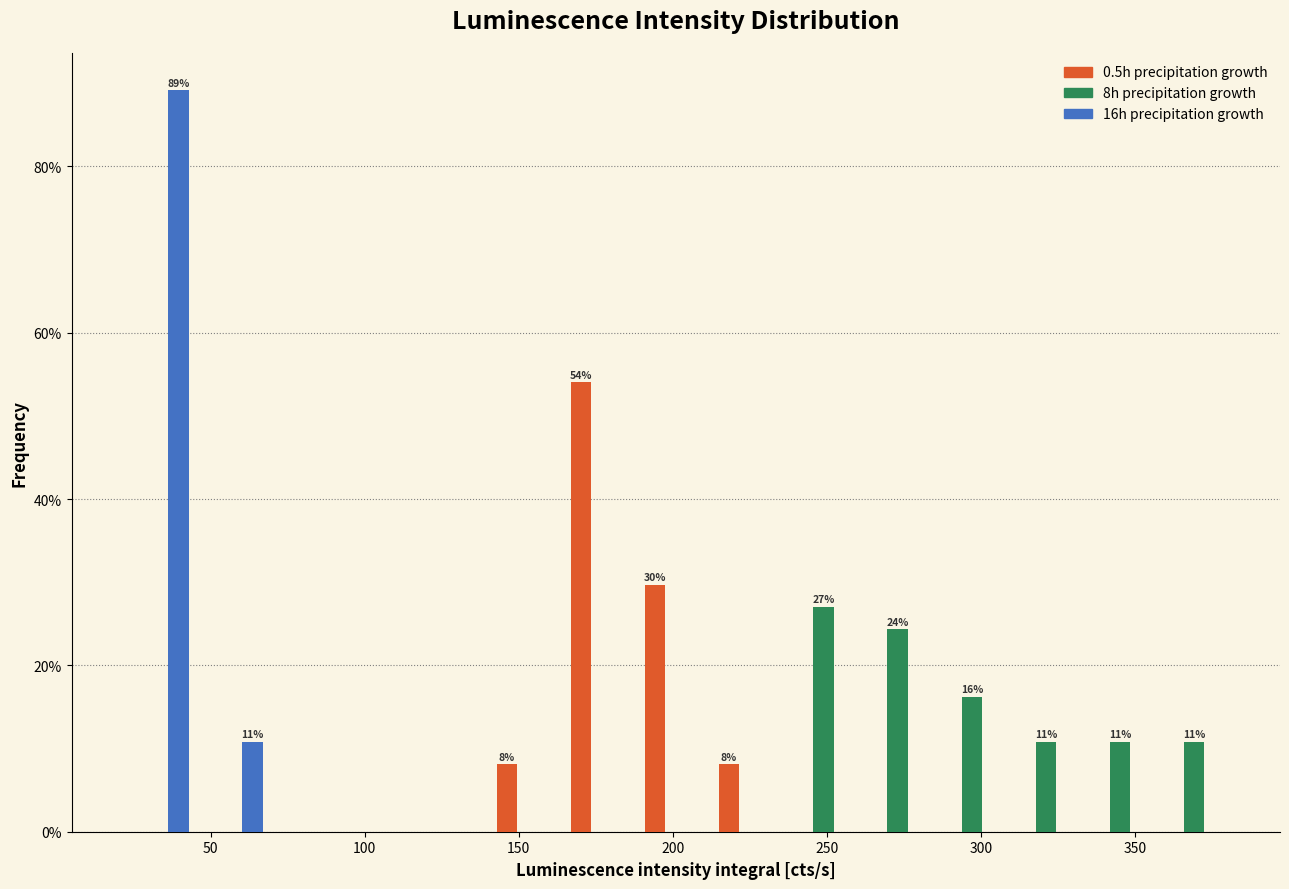

In the 0.5h precipitation growth series, which range on the x-axis has the tallest bar?

165 to 190